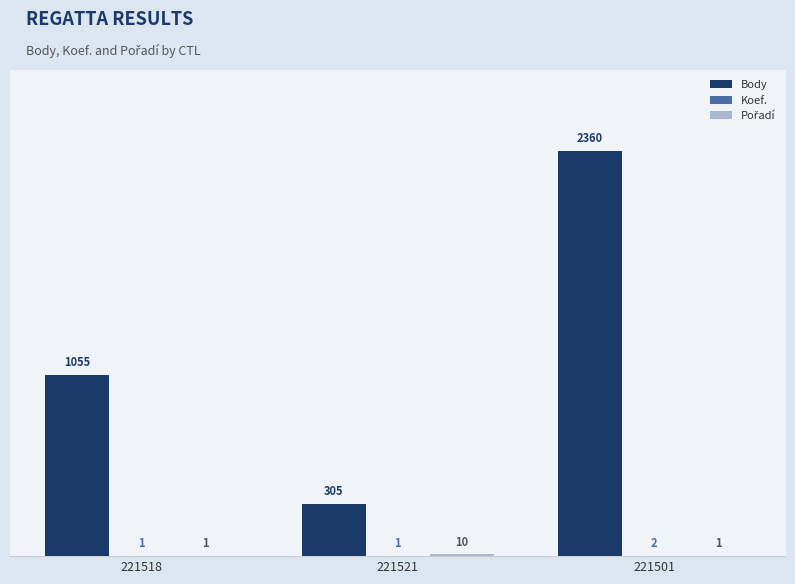

At which label is Body closest to 1332?

221518